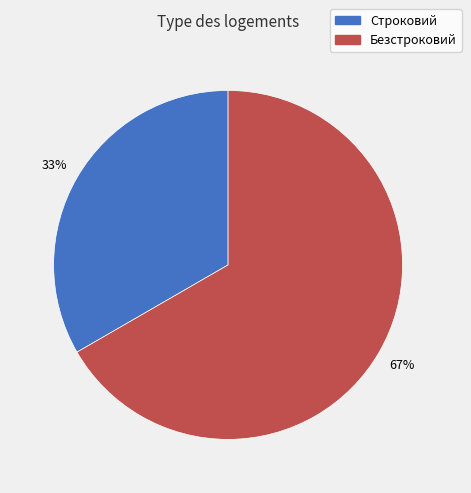

Rank the categories by value from highest to lowest.

Безстроковий, Строковий